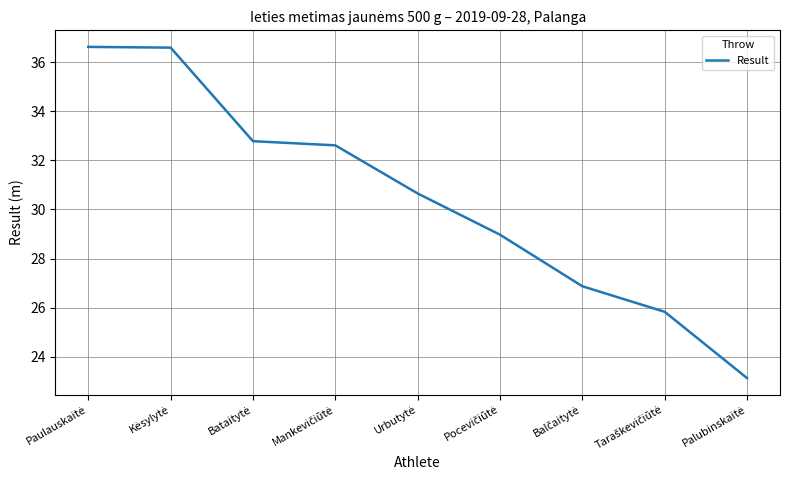

Count the number of values greater than 30.

5